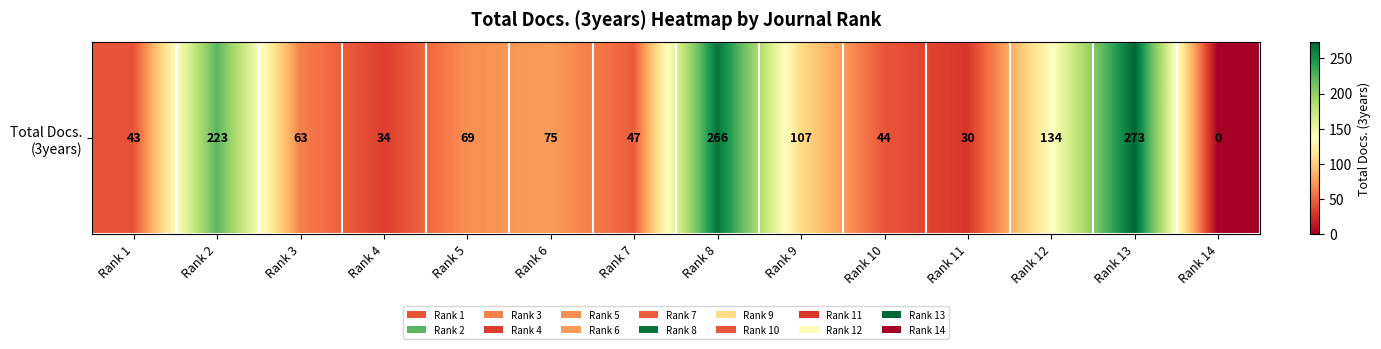

What is the difference between the second highest and minimum values?

266